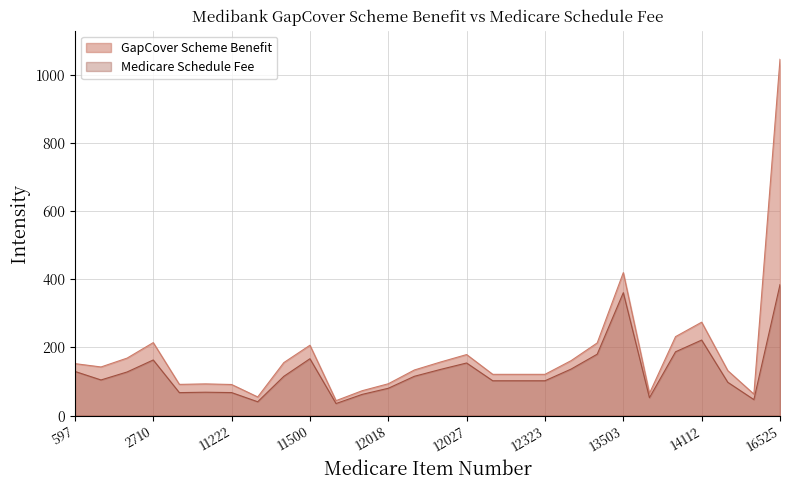

True or false: GapCover Scheme Benefit and Medicare Schedule Fee cross at least once.

False